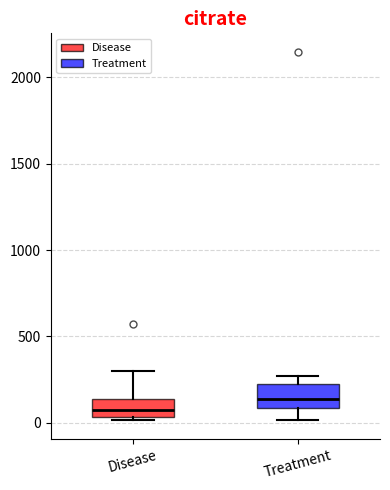

Reading left to right, transcribe this box plot: for each box, give where its median line is, the range the box spans, and where its two whiskers end, as read against the y-axis. The values are not printed on the chart, so give them approximately, as read against the axis.

Disease: median 100, box 50 to 150, whiskers 0 to 300
Treatment: median 150, box 100 to 250, whiskers 0 to 250 (just above the box's upper edge)